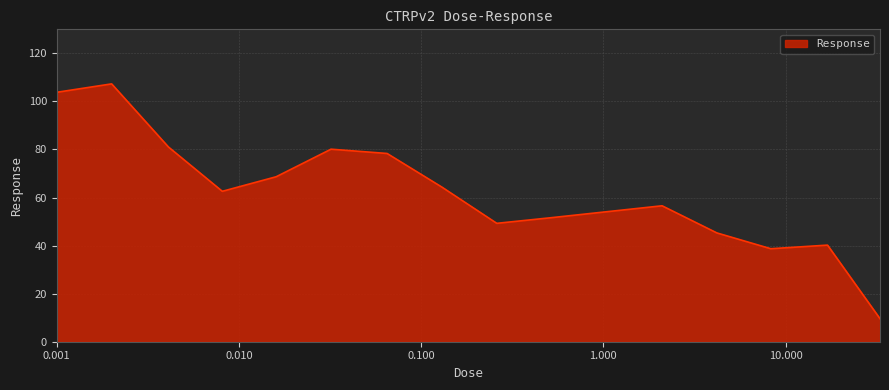

What is the greatest value displayed?

107.3